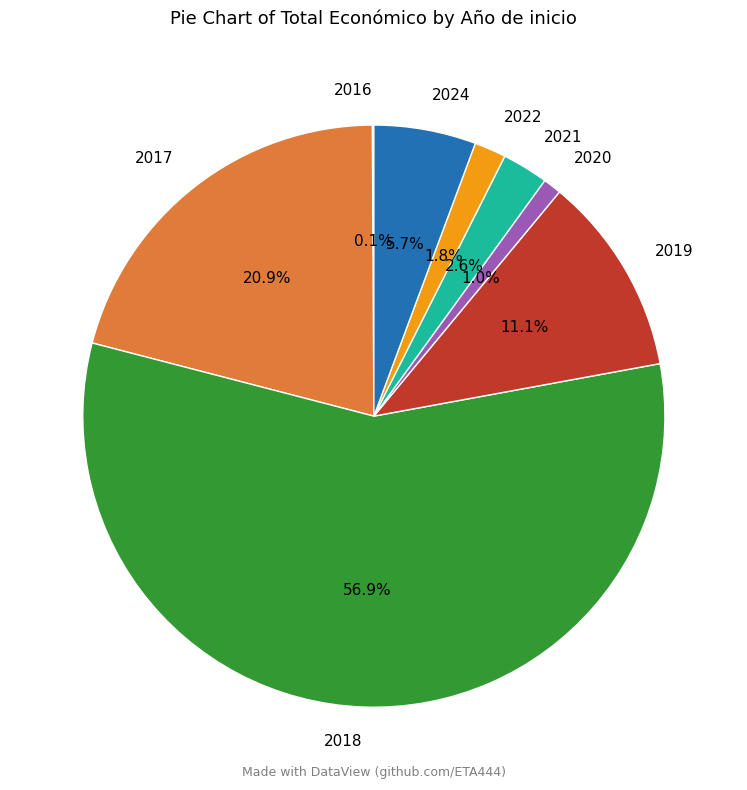

Which slice represents more than half of the pie?

2018